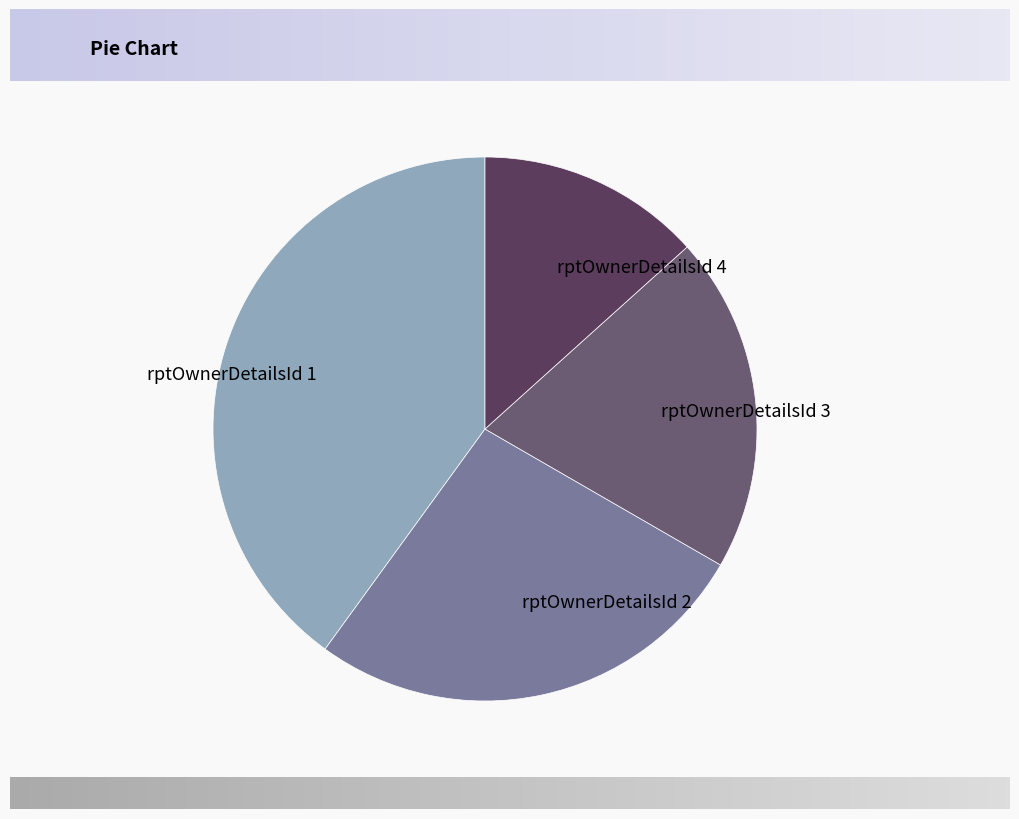

Is it true that rptOwnerDetailsId 4 is 13% of the pie?

True